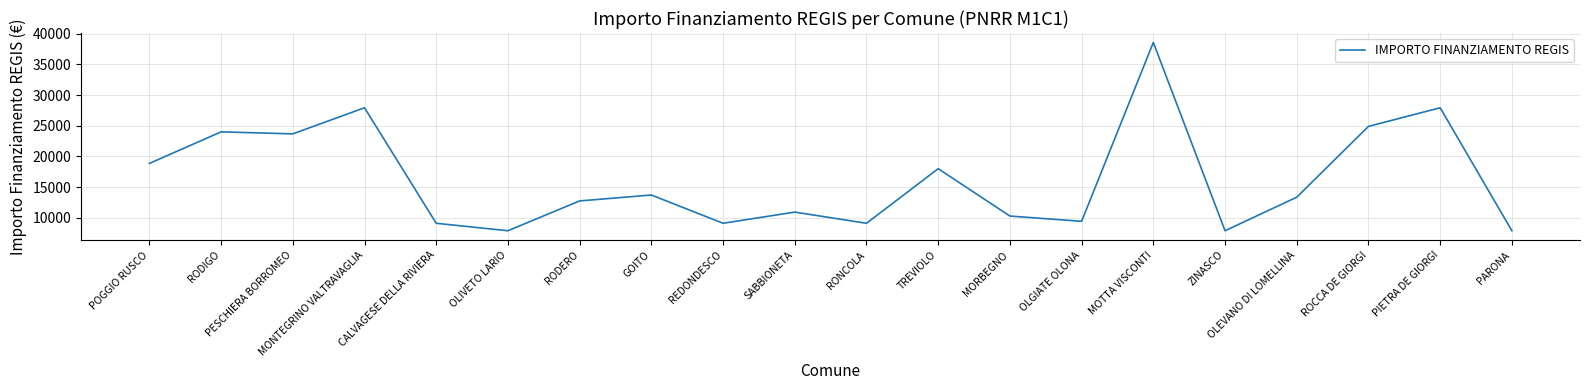

Which category has the highest value across all series?

MOTTA VISCONTI